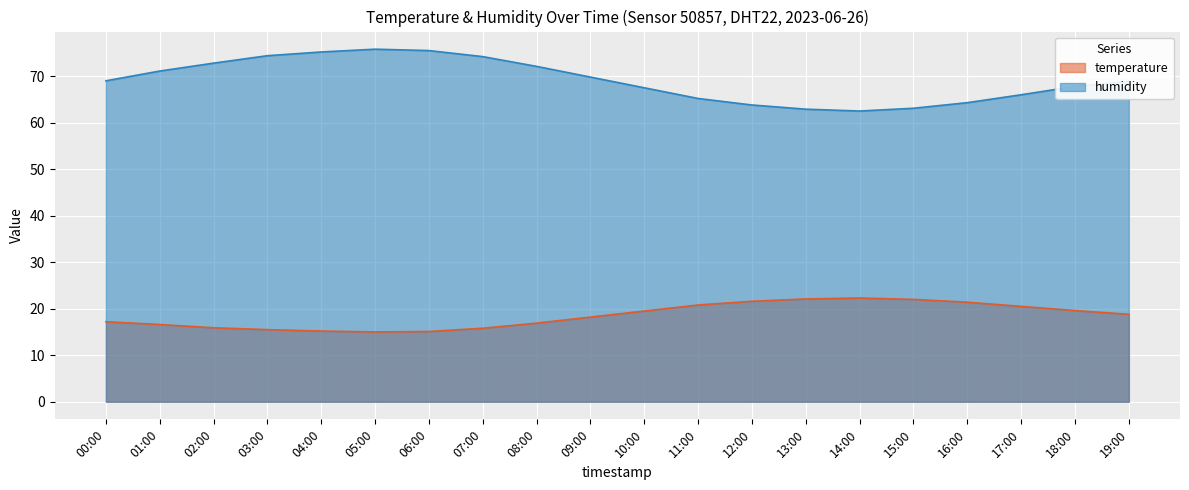

List the series in order of their peak value, lowest first.

temperature, humidity